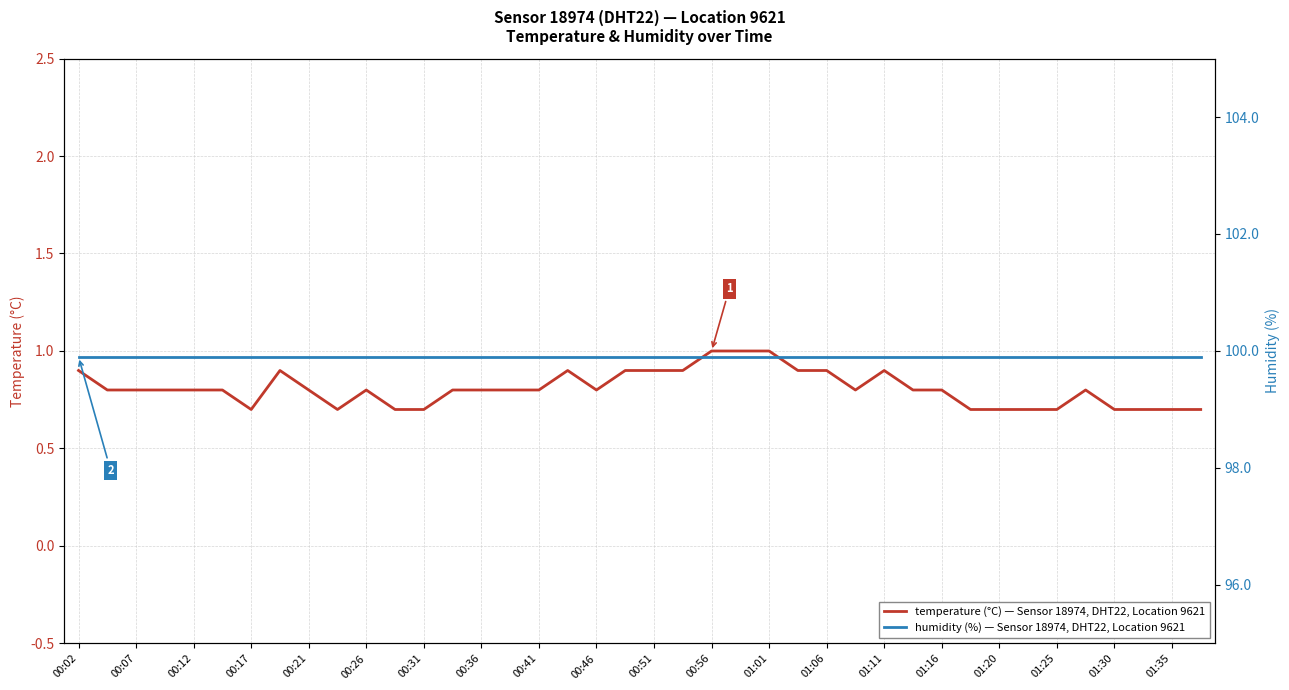

The value of temperature (°C) — Sensor 18974, DHT22, Location 9621 at 00:02 is 0.9. True or false?

True